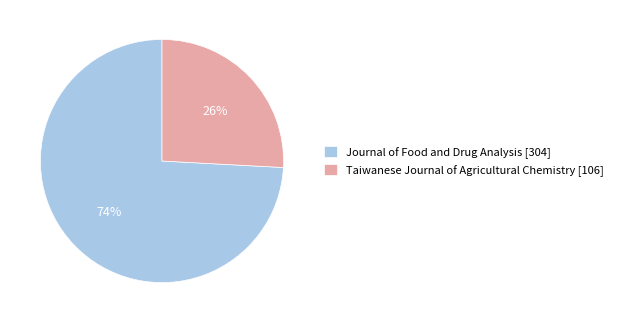

Count the number of slices in the pie.

2